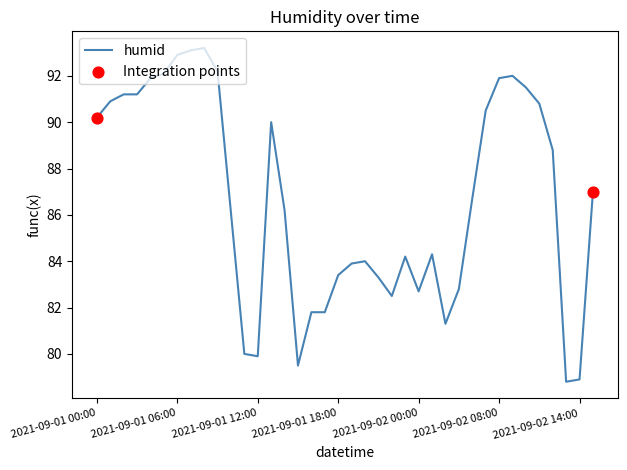

What is the smallest value displayed?

78.8